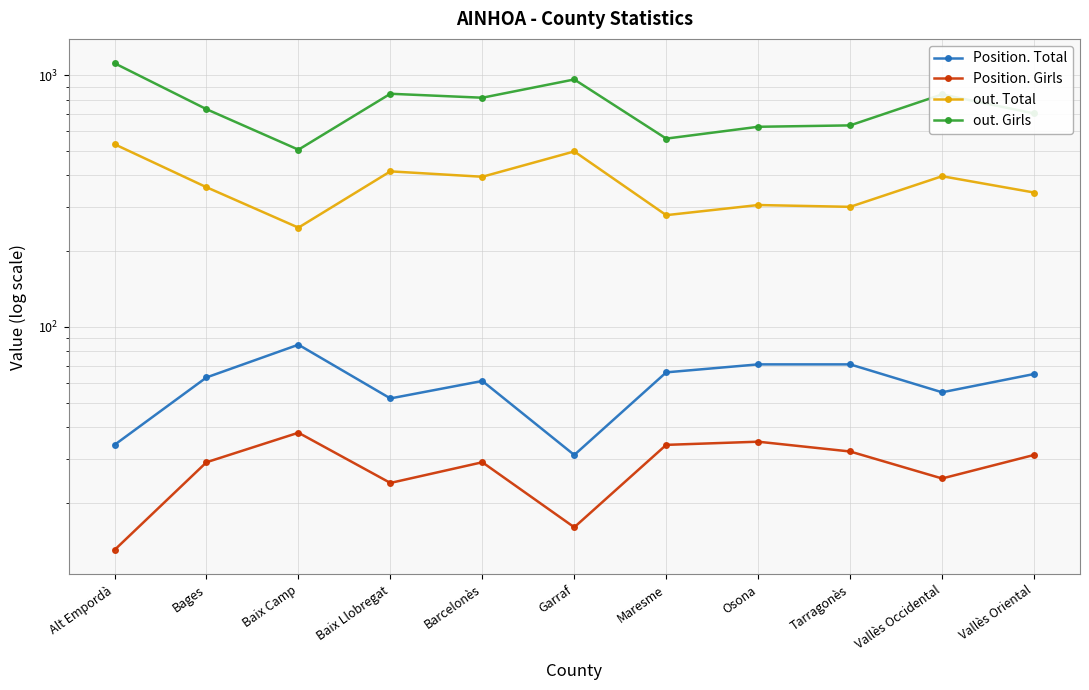

What is the sum of the out. Girls values at Vallès Oriental and Tarragonès?

1337